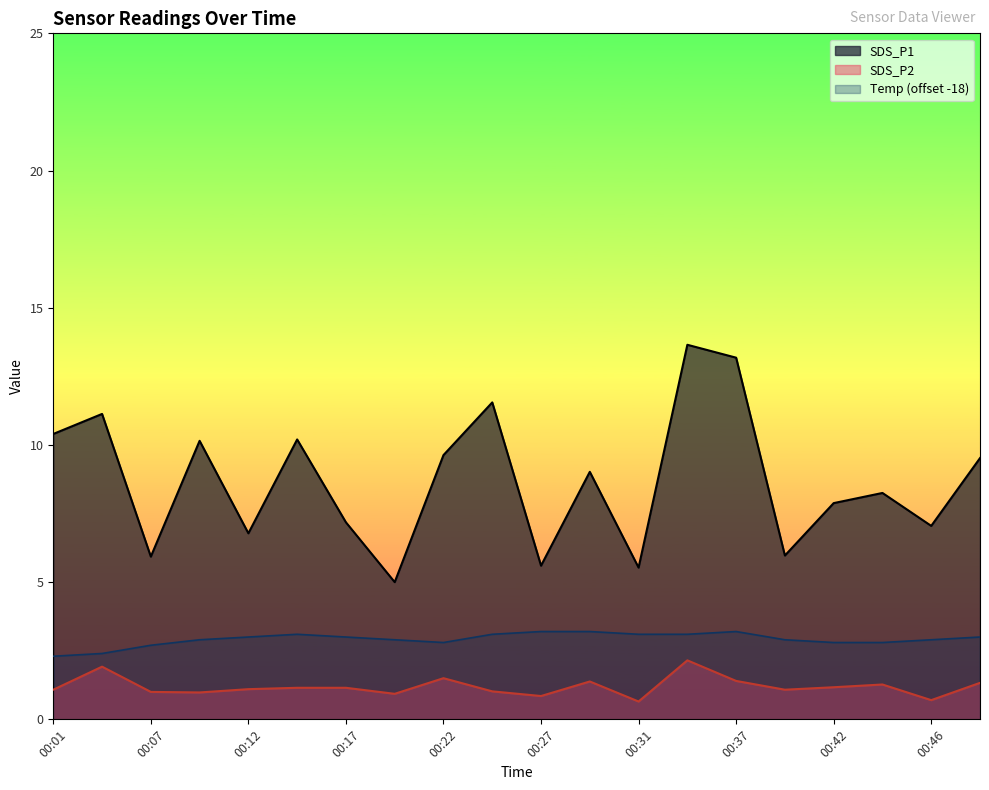

What is the value of the SDS_P2 point at the 11th from the left?

0.8